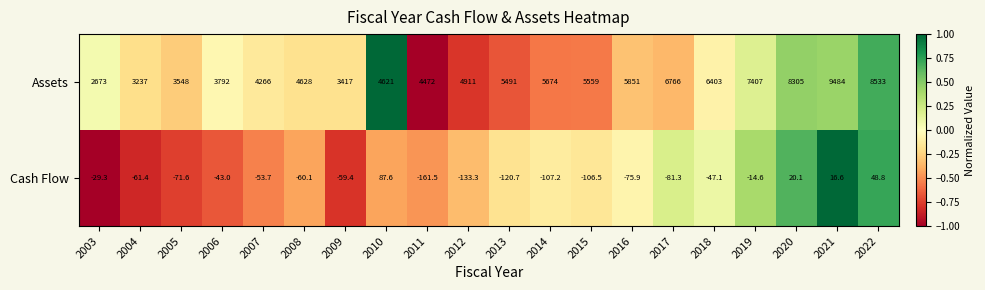

At which category is the sum across all series the highest?

2021